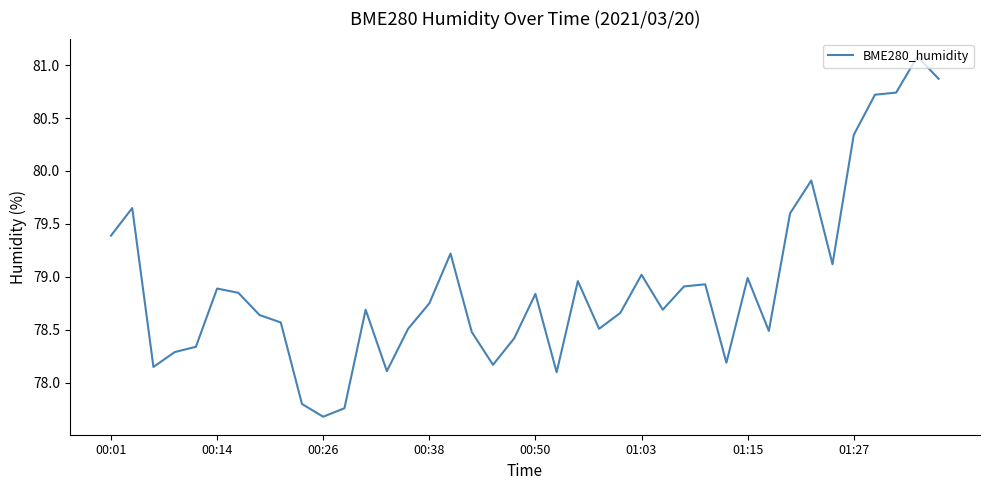

What is the difference between the maximum and minimum values?

3.4